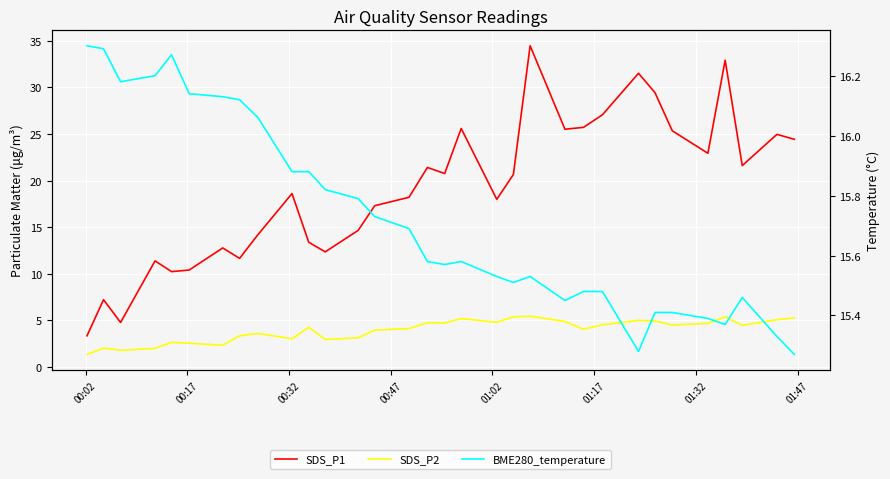

Which series has the widest spread of values?

SDS_P1